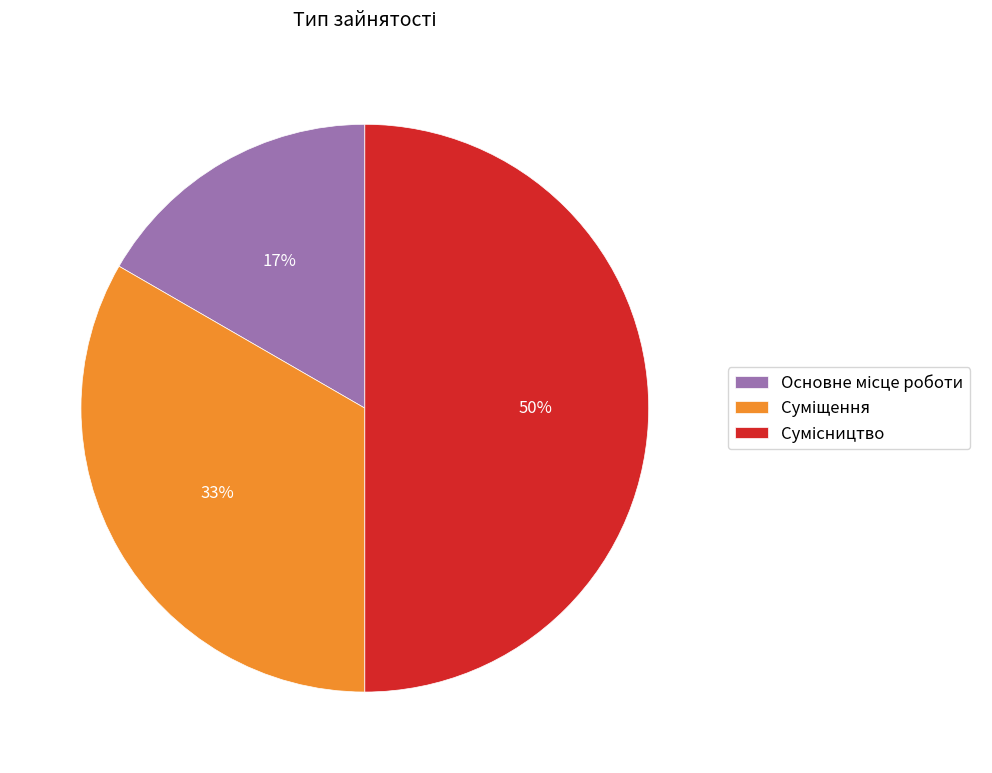

To the nearest percent, what is the difference between the largest and smallest slice percentages?

33%